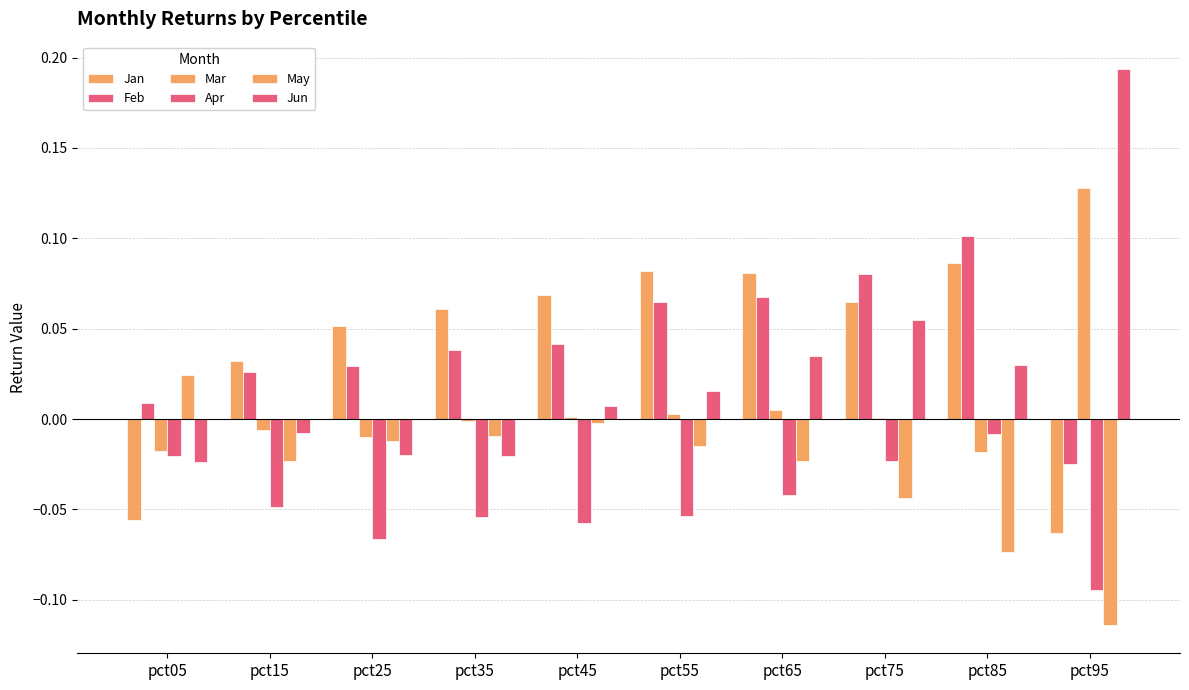

Reading left to right, what are all the values shown in this chart?

Jan: -0.1	0.0	0.1	0.1	0.1	0.1	0.1	0.1	0.1	-0.1
Feb: 0.0	0.0	0.0	0.0	0.0	0.1	0.1	0.1	0.1	-0.0
Mar: -0.0	-0.0	-0.0	-0.0	0.0	0.0	0.0	0.0	-0.0	0.1
Apr: -0.0	-0.0	-0.1	-0.1	-0.1	-0.1	-0.0	-0.0	-0.0	-0.1
May: 0.0	-0.0	-0.0	-0.0	-0.0	-0.0	-0.0	-0.0	-0.1	-0.1
Jun: -0.0	-0.0	-0.0	-0.0	0.0	0.0	0.0	0.1	0.0	0.2